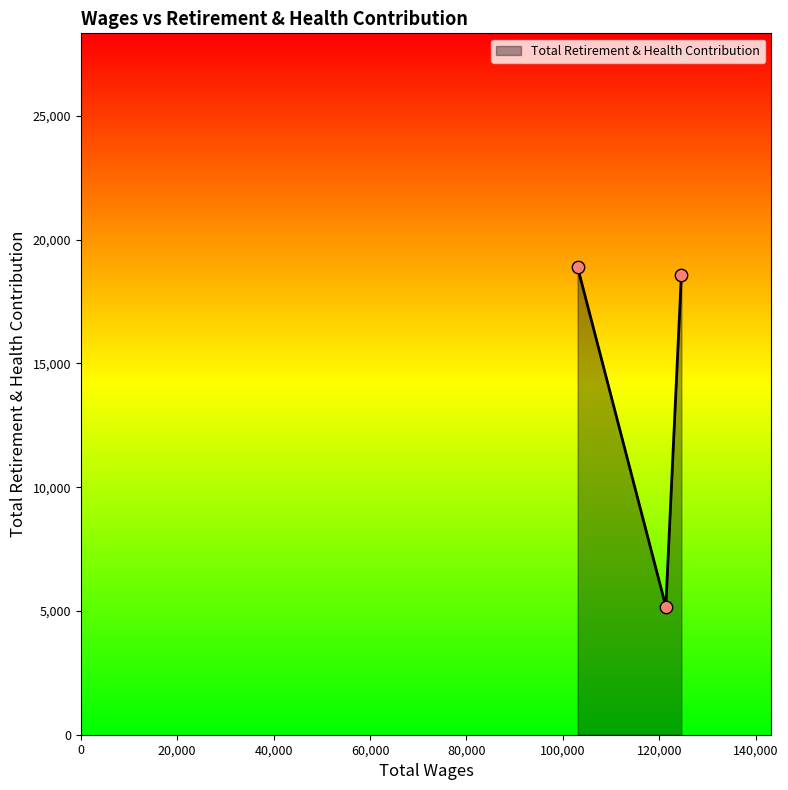

What is the smallest value displayed?

5177